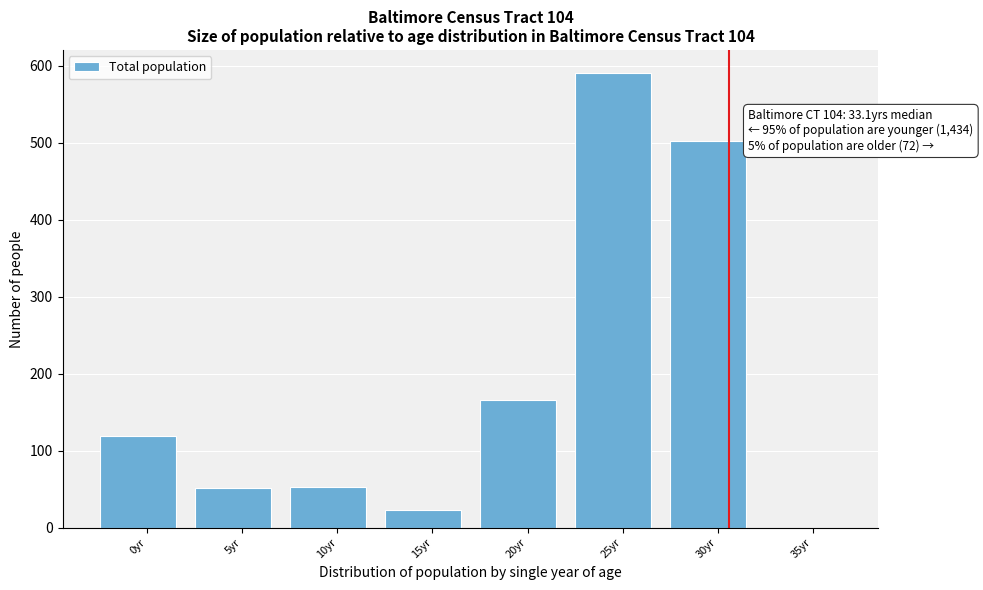

Is it true that the value at 5yr is 52?

True